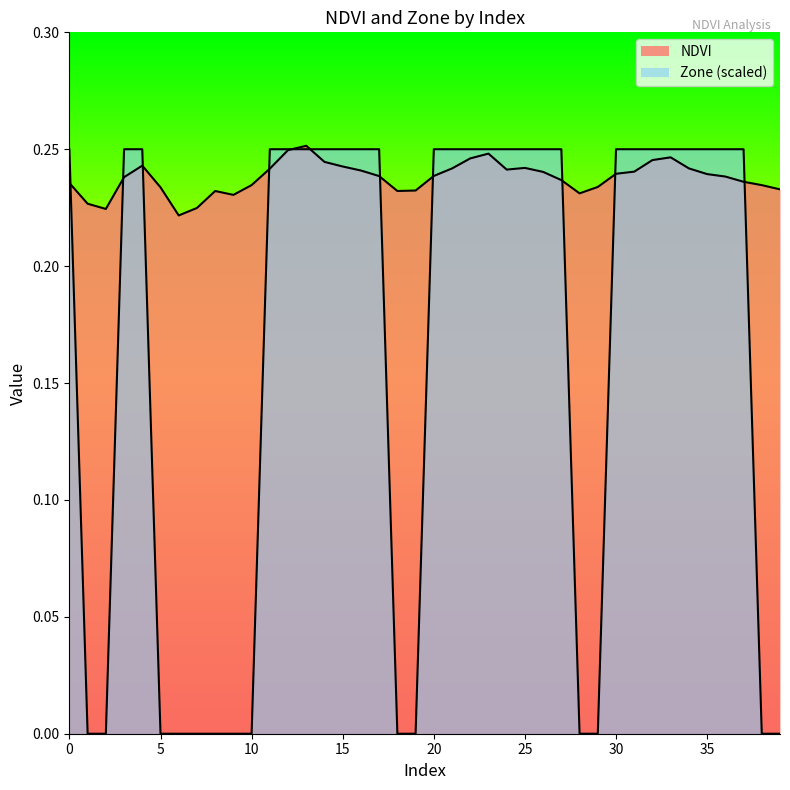

After their last crossing, which series has the higher values: Zone or NDVI?

NDVI